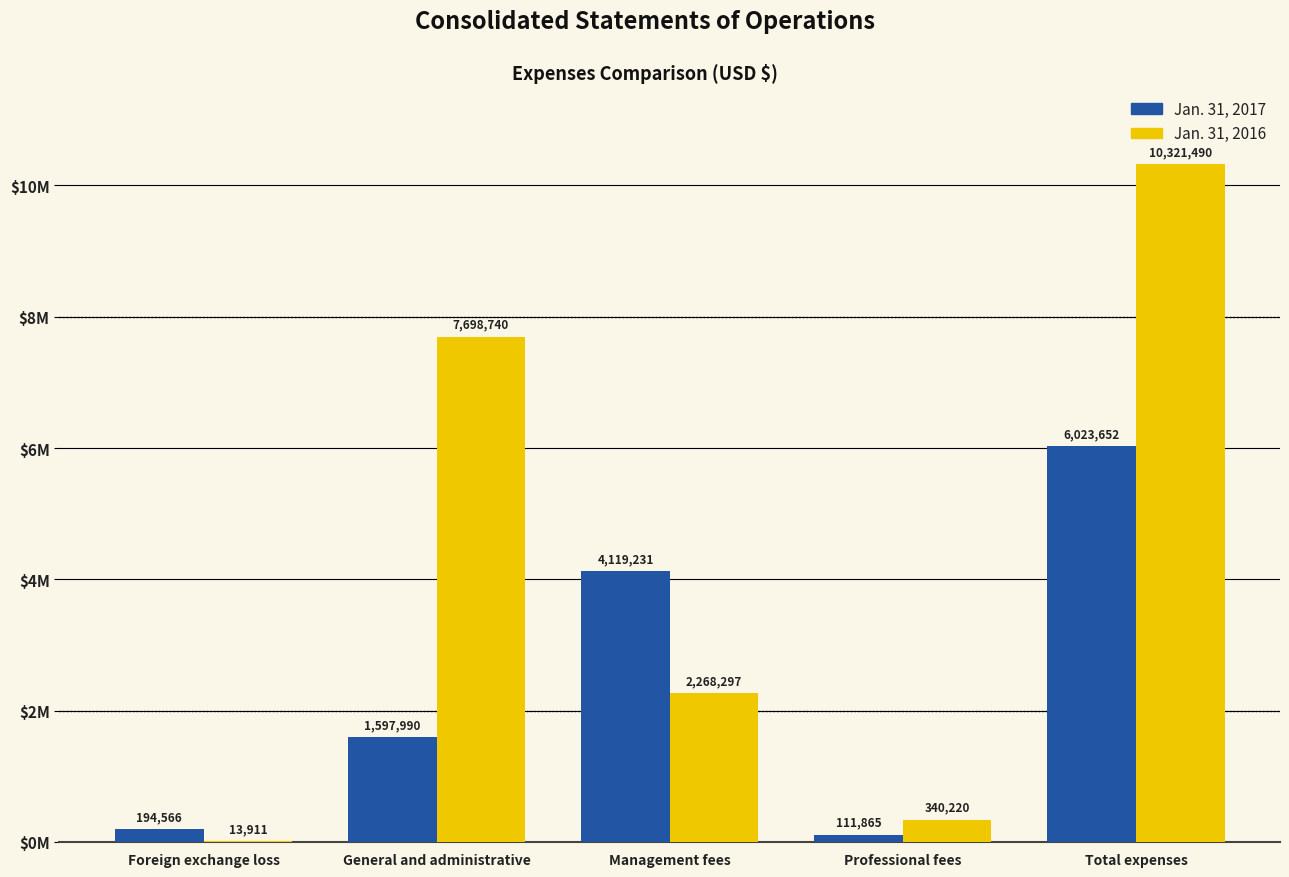

At how many categories does at least one series exceed 3344075?

3